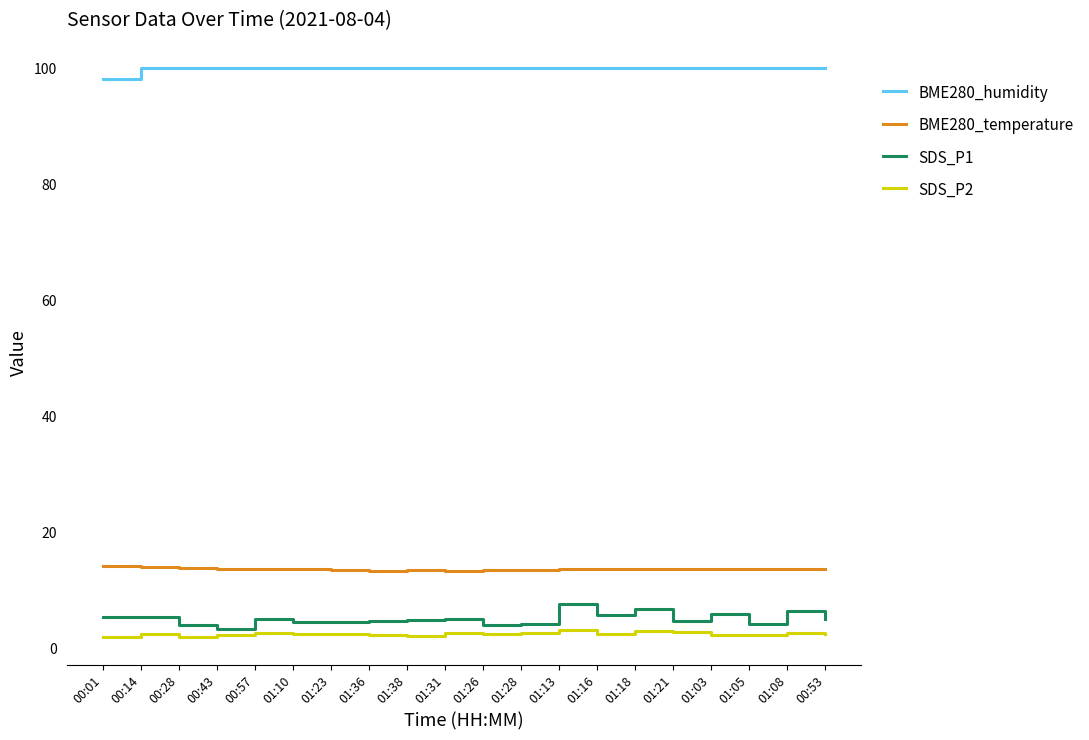

Which category has the lowest value in the BME280_humidity series?

00:01